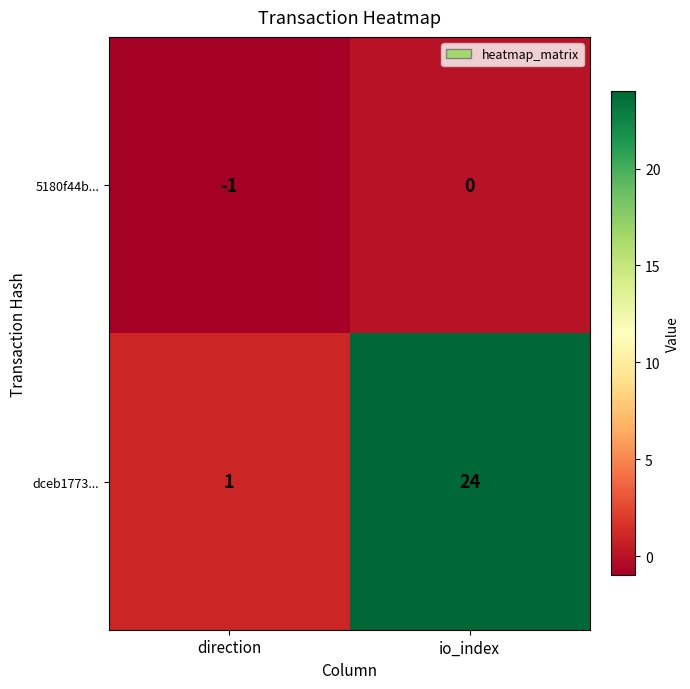

List the labels in order of dceb1773... value, largest first.

io_index, direction